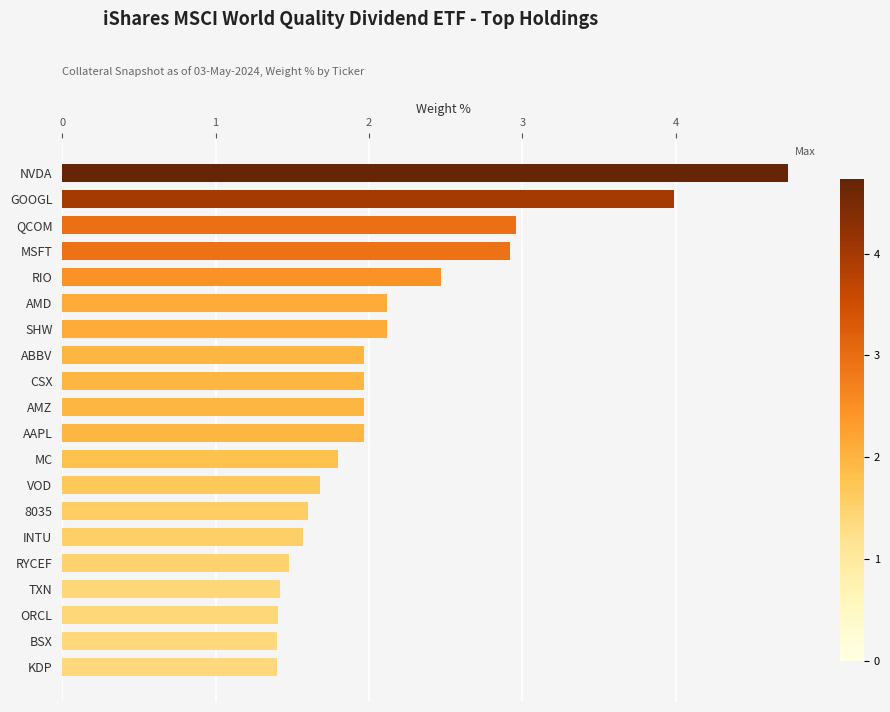

What is the approximate value at ORCL?

1.4